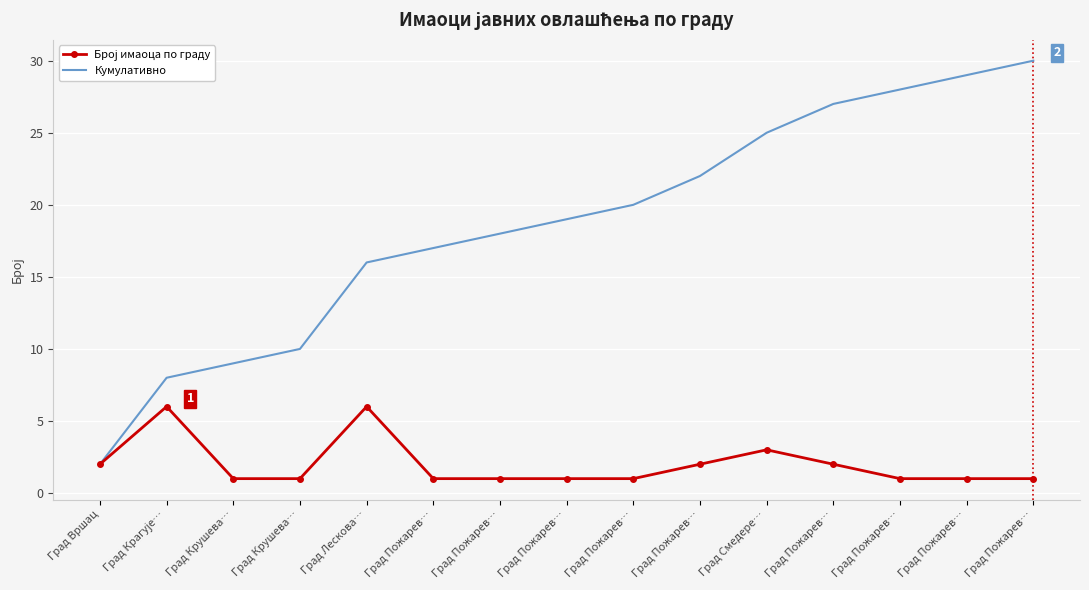

How many lines are shown in the chart?

2